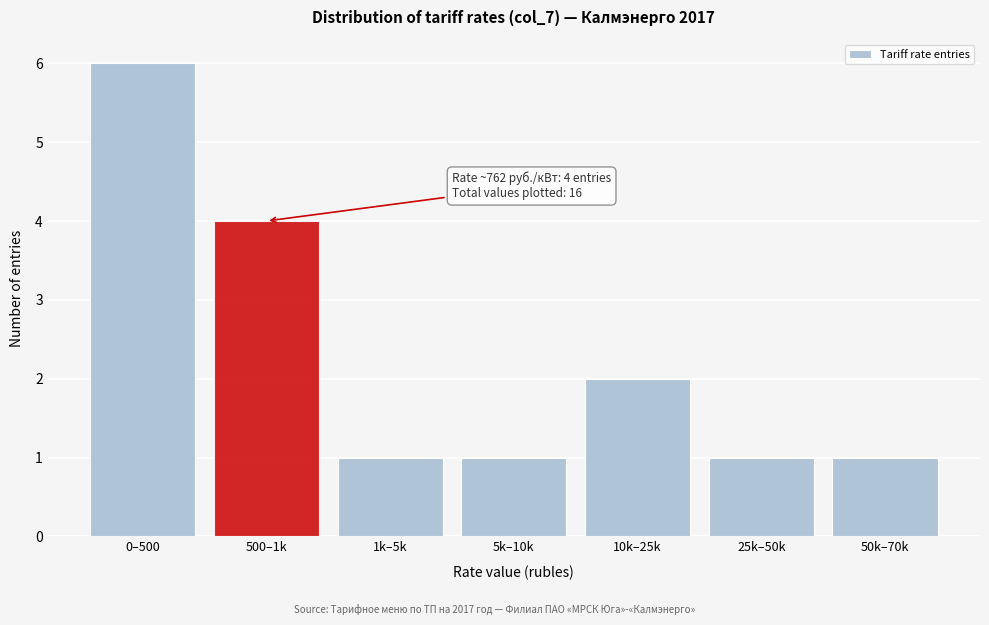

Reading left to right, transcribe all the data shown in this chart.

0–500=6	500–1k=4	1k–5k=1	5k–10k=1	10k–25k=2	25k–50k=1	50k–70k=1